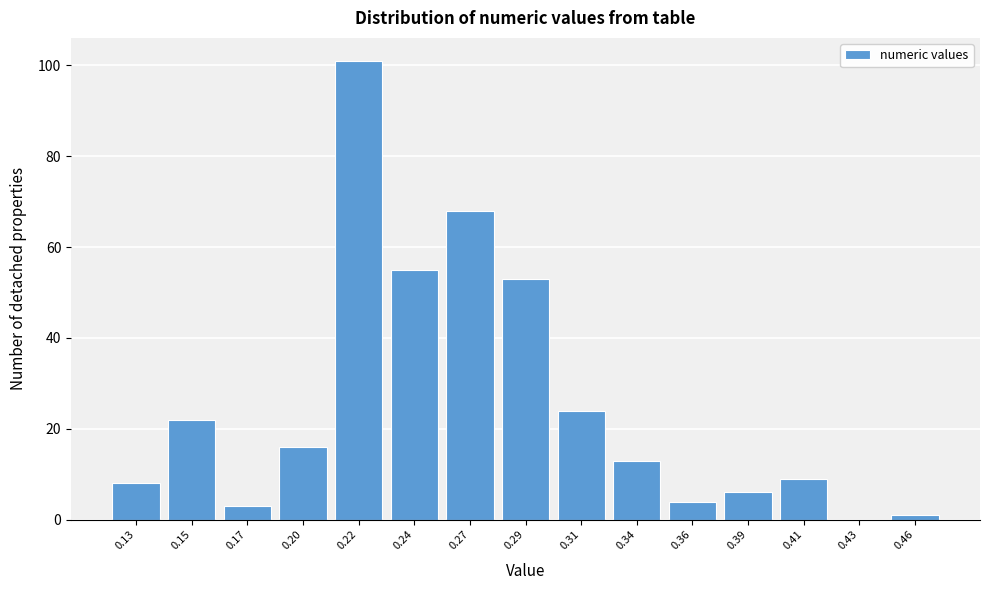

Reading left to right, transcribe all the data shown in this chart.

0.13=8	0.15=22	0.17=3	0.20=16	0.22=101	0.24=55	0.27=68	0.29=53	0.31=24	0.34=13	0.36=4	0.39=6	0.41=9	0.43=0	0.46=1